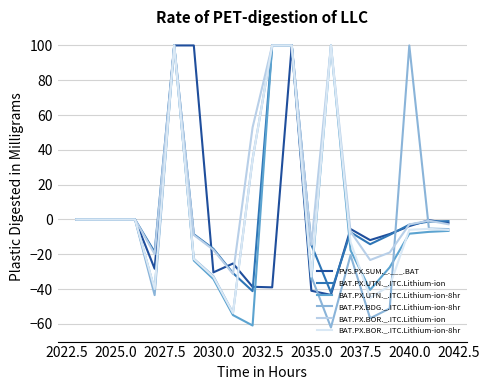

What is the smallest value displayed?

-62.0